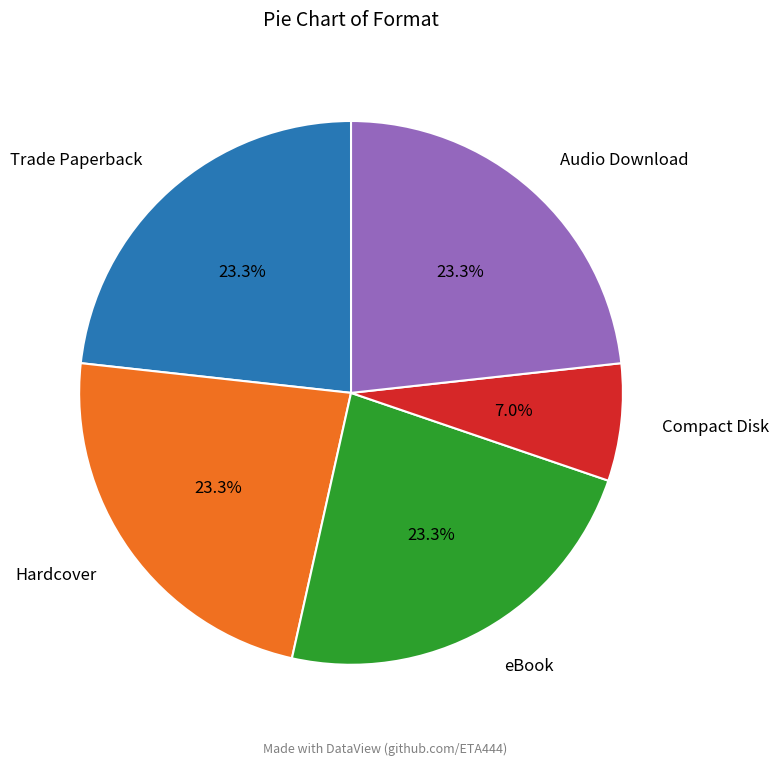

Does any single category account for the majority?

No